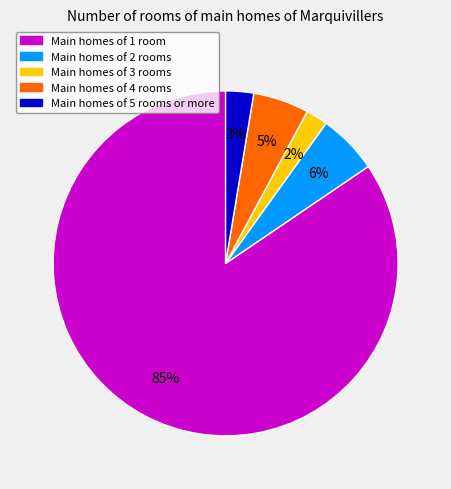

To the nearest percent, what is the difference between the largest and smallest slice percentages?

82%